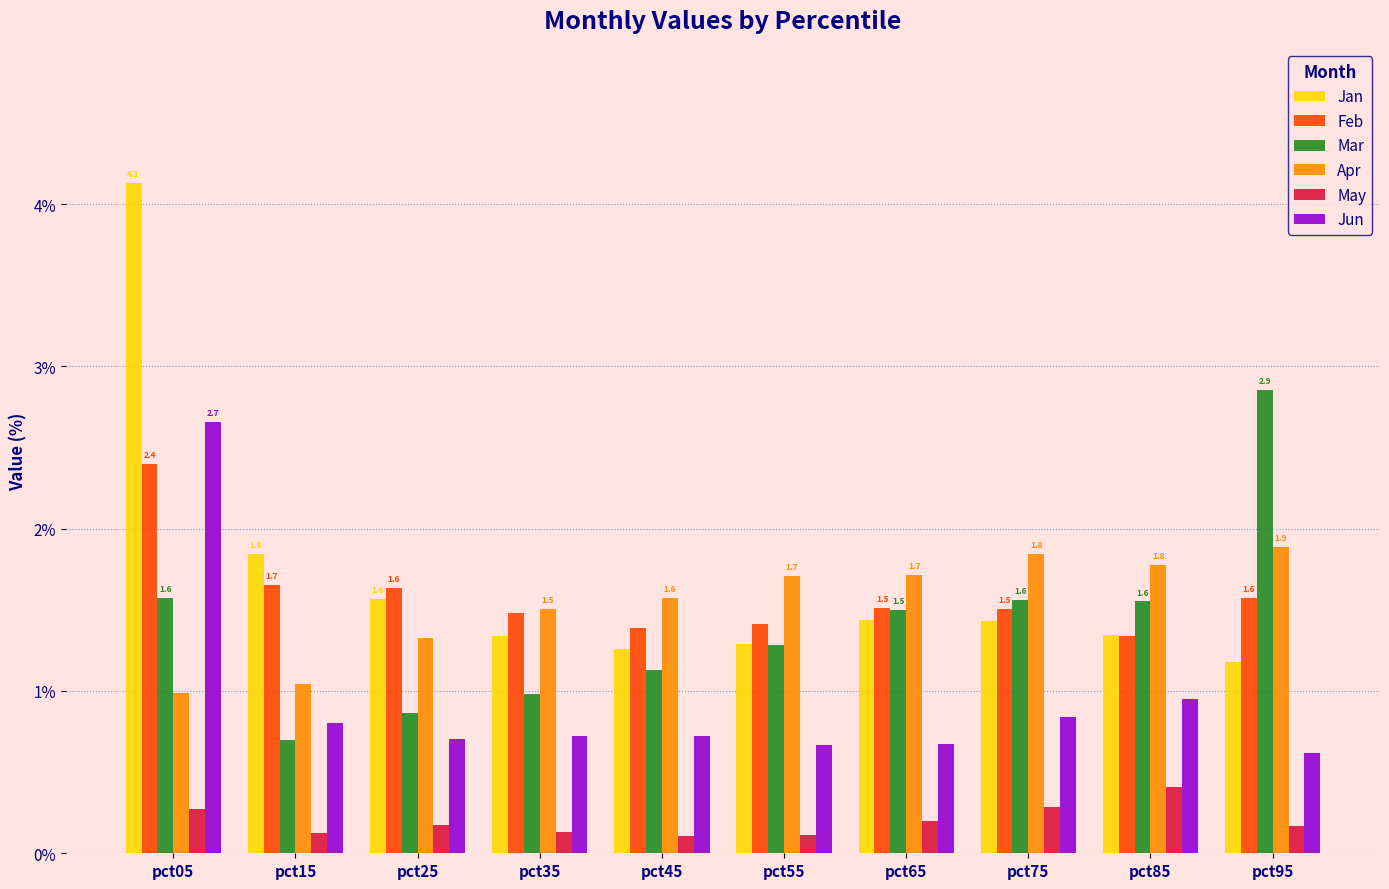

List the series in order of their peak value, highest first.

Jan, Mar, Jun, Feb, Apr, May